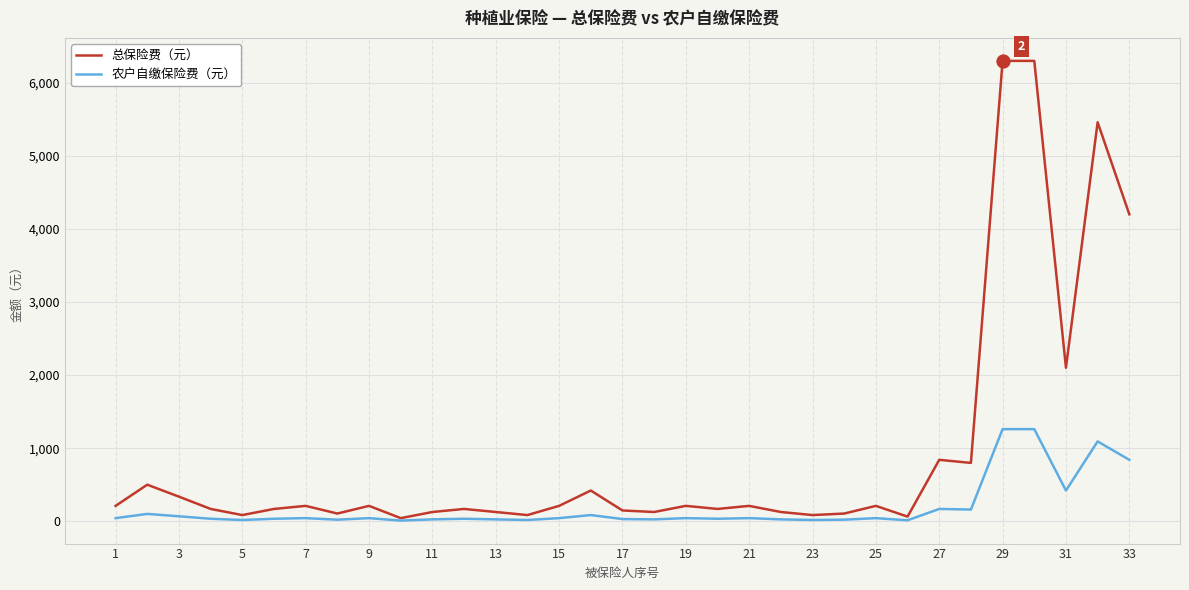

Which series has the largest total across all categories?

总保险费（元）